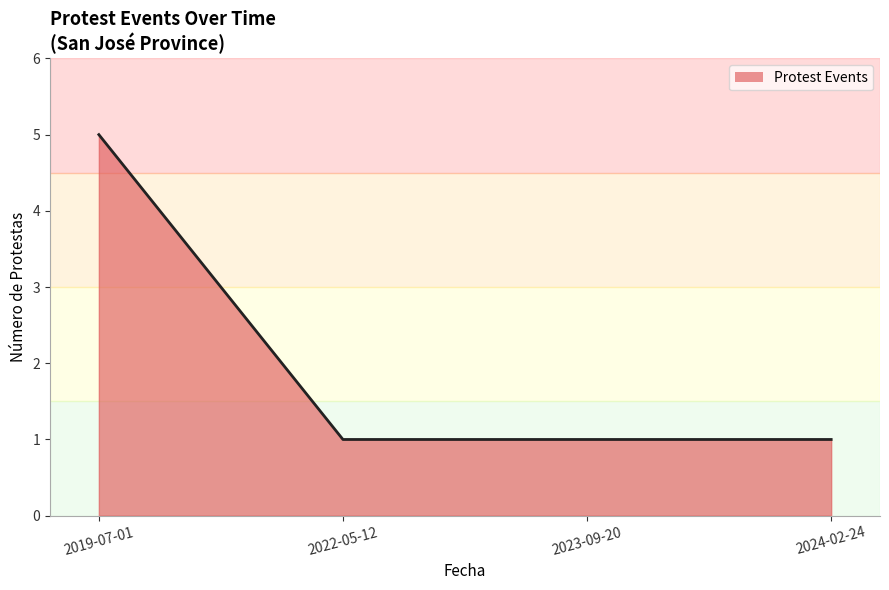

What is the approximate value at 2024-02-24?

1